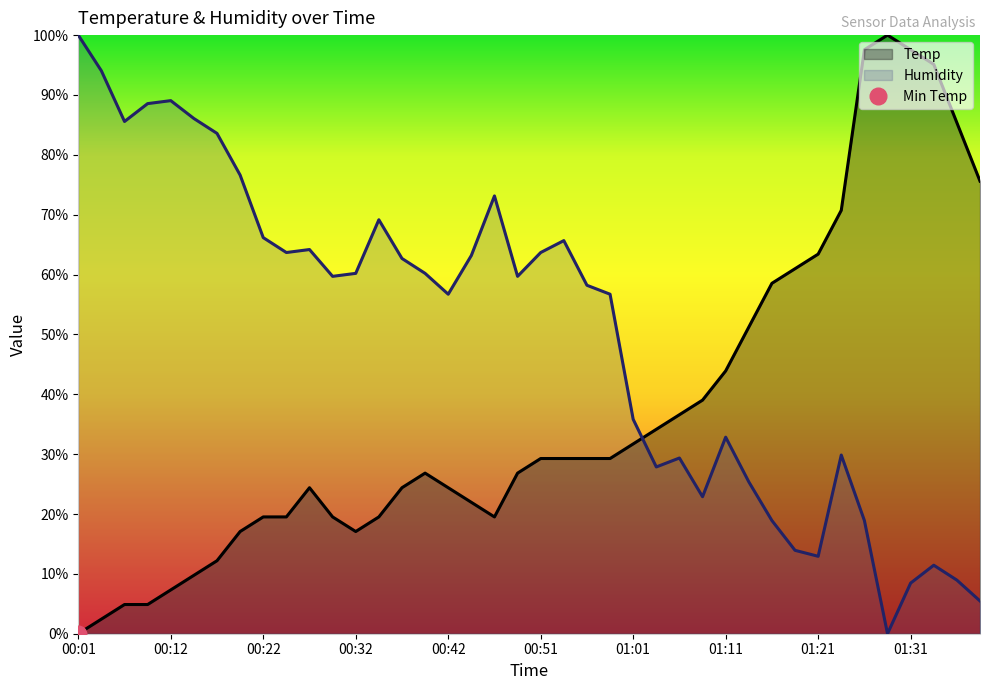

How many data points does each series have?

40